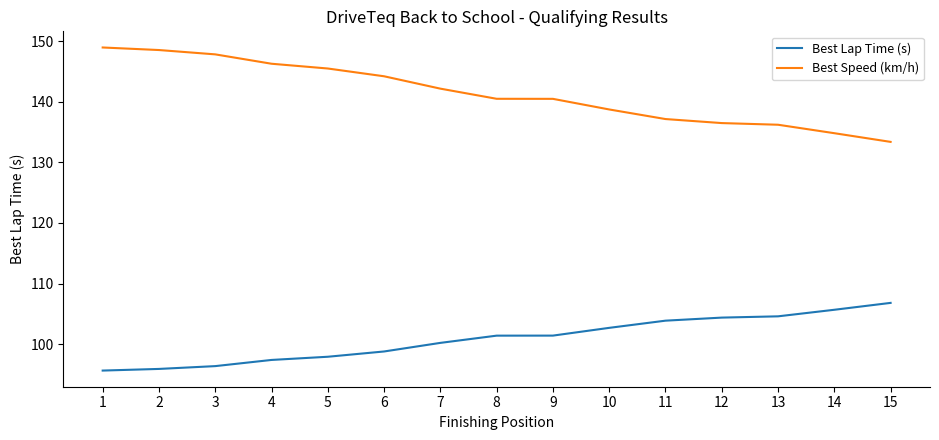

True or false: Best Lap Time (s) and Best Speed (km/h) cross at least once.

False